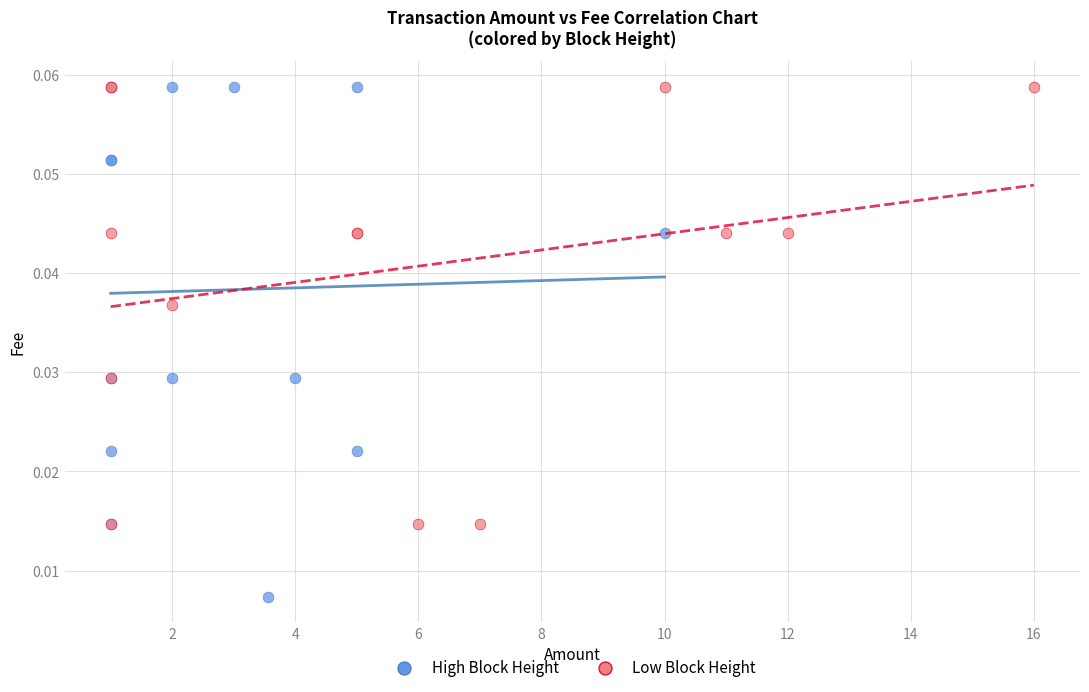

What are all the series names shown in the legend?

High Block Height, Low Block Height